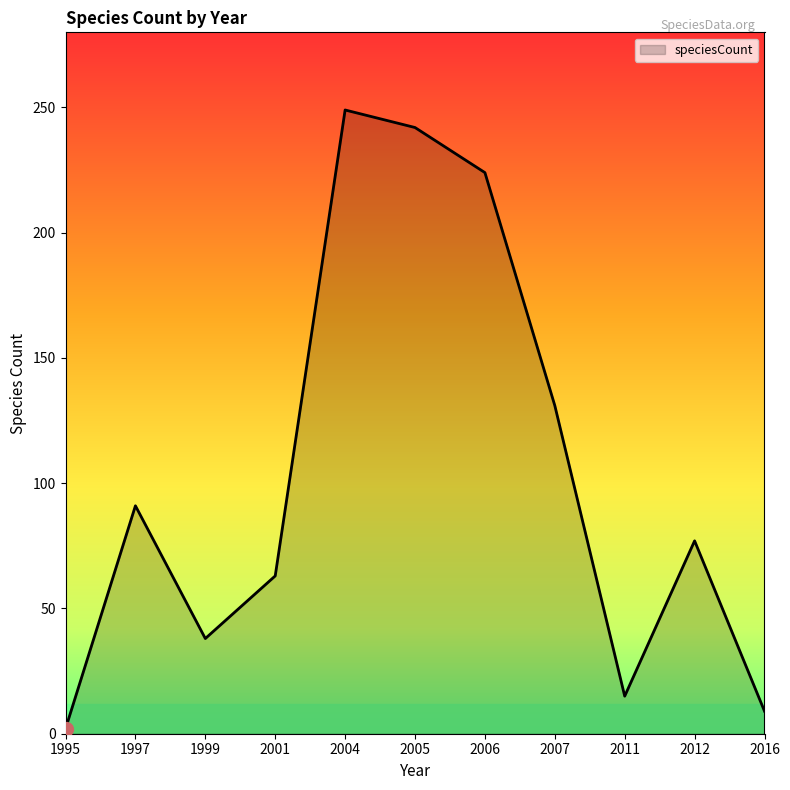

Reading left to right, extract all data points from this chart.

1995=2	1997=91	1999=38	2001=63	2004=249	2005=242	2006=224	2007=131	2011=15	2012=77	2016=9